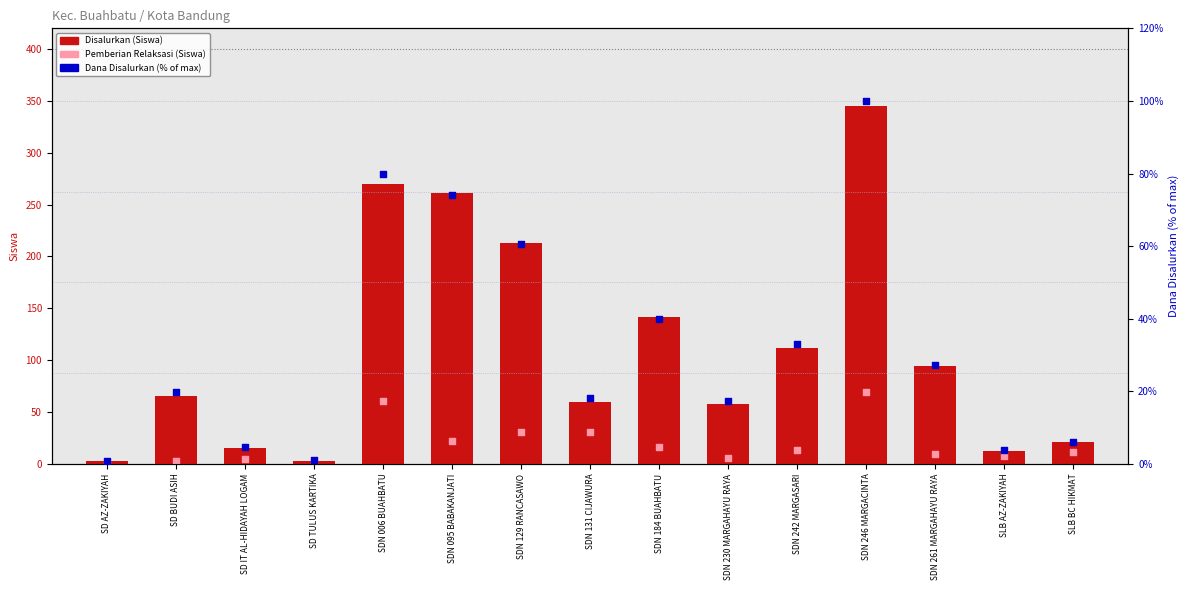

Which series has the largest total across all categories?

Disalurkan (Siswa)